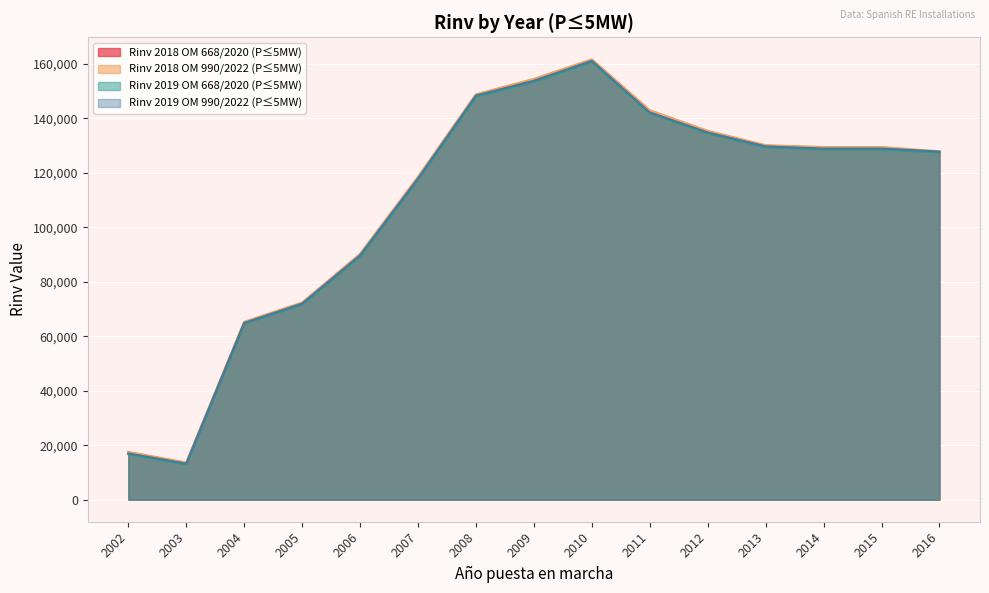

What is the difference between the highest and lowest values at 2002?

855